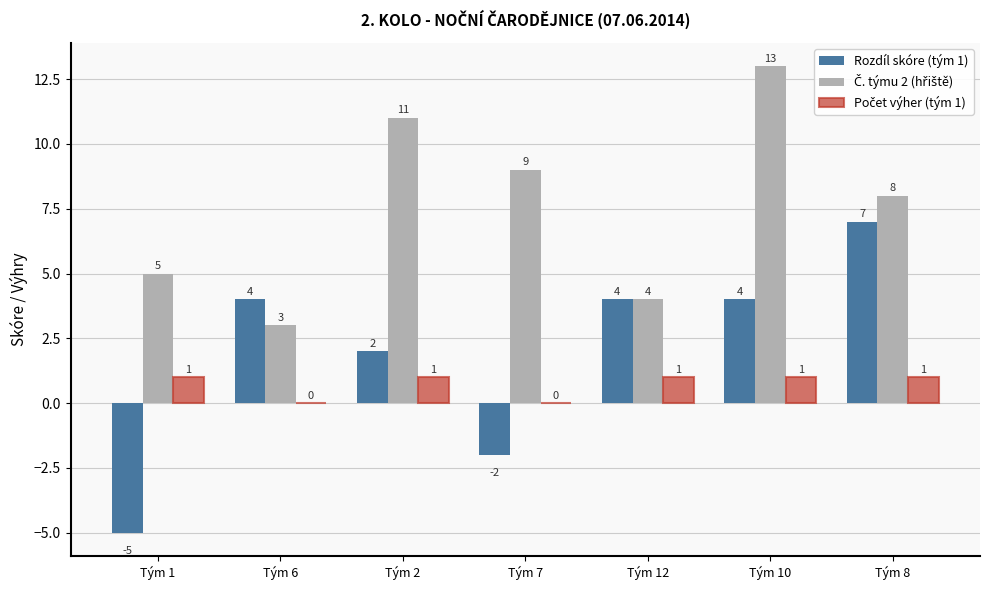

At which category is the sum across all series the highest?

Tým 10